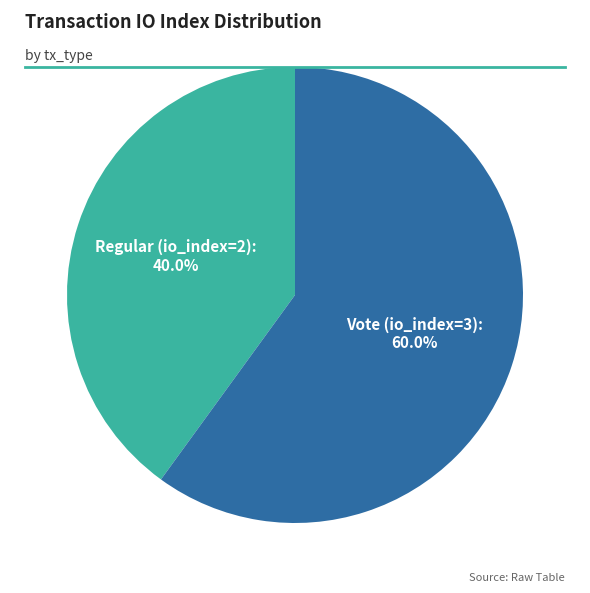

To the nearest percent, what is the average slice percentage?

50%